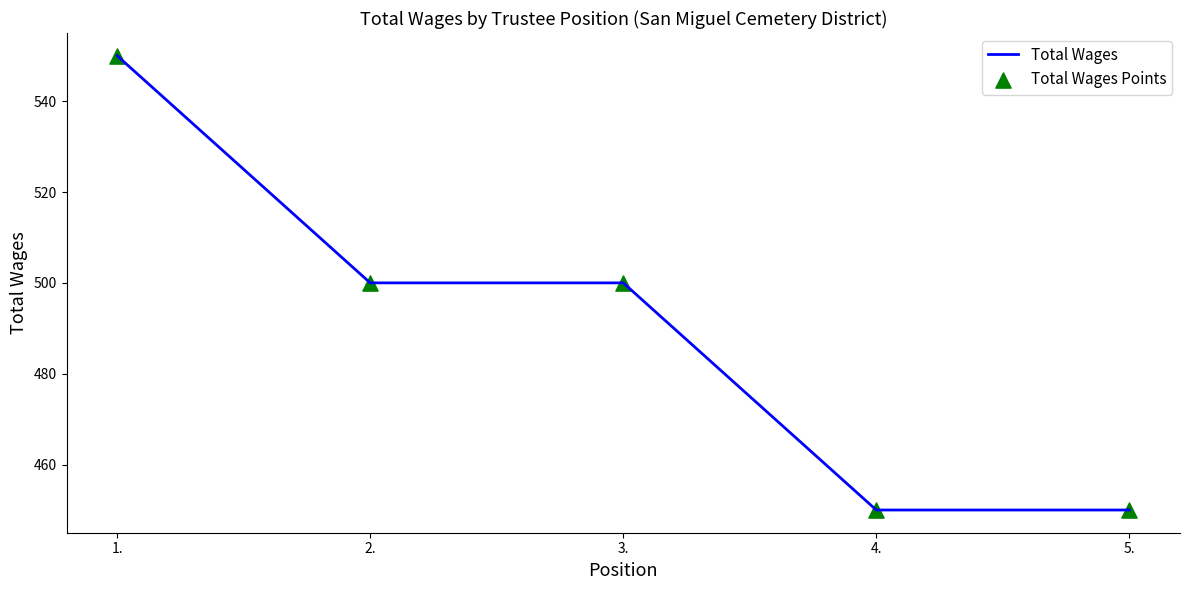

What is the smallest value displayed?

450